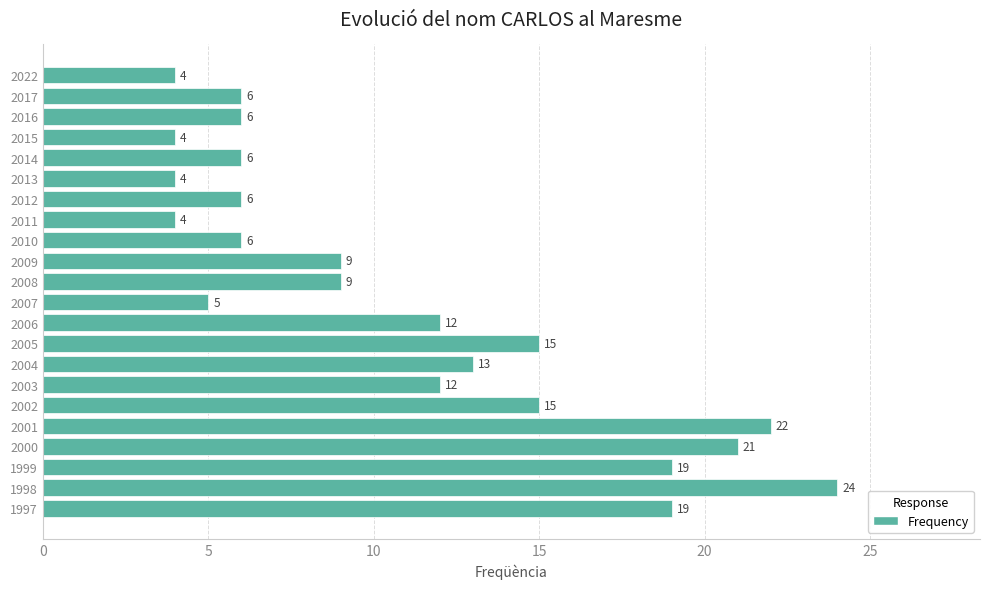

Count the number of categories in the chart.

22